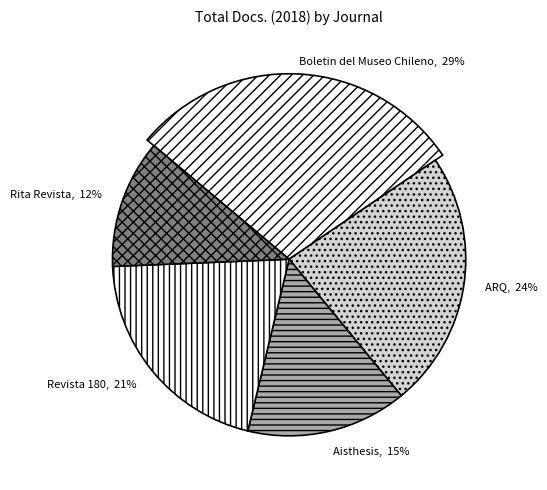

Rank the categories by value from lowest to highest.

Rita Revista, Aisthesis, Revista 180, ARQ, Boletin del Museo Chileno